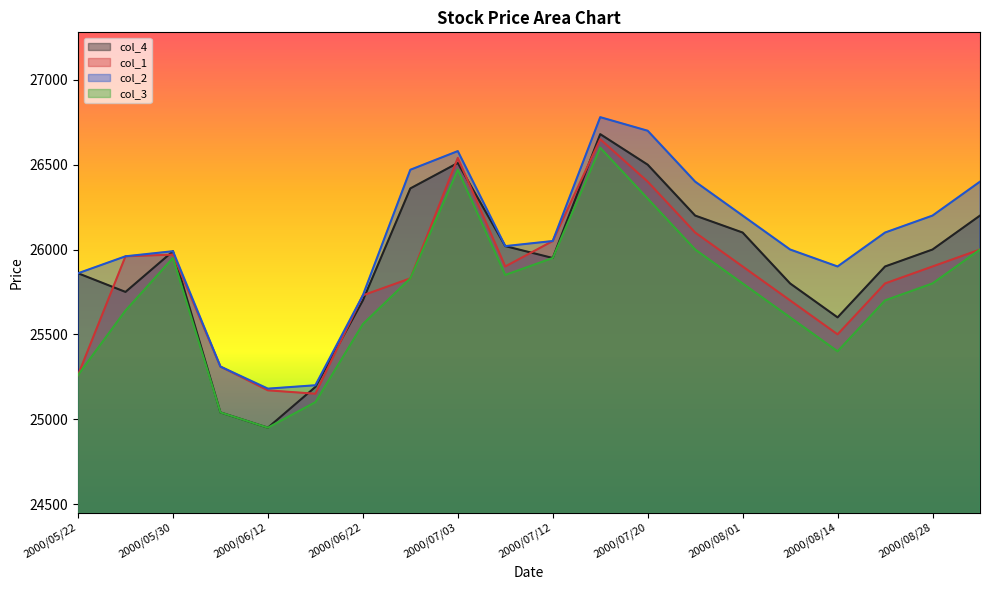

How many data points in col_4 are less than 25990?

10